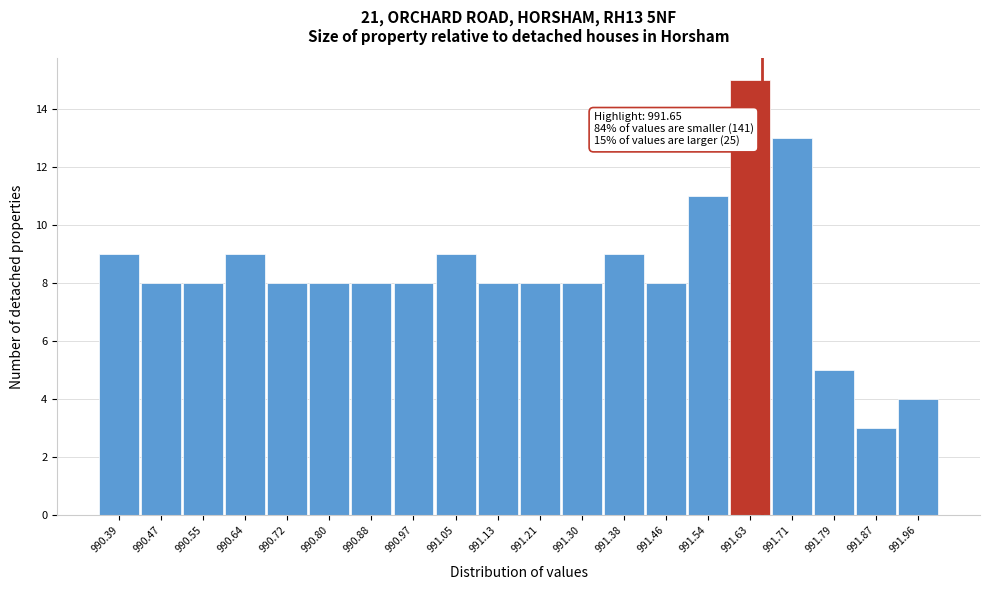

Which range on the x-axis has the tallest bar?

991.59 to 991.67